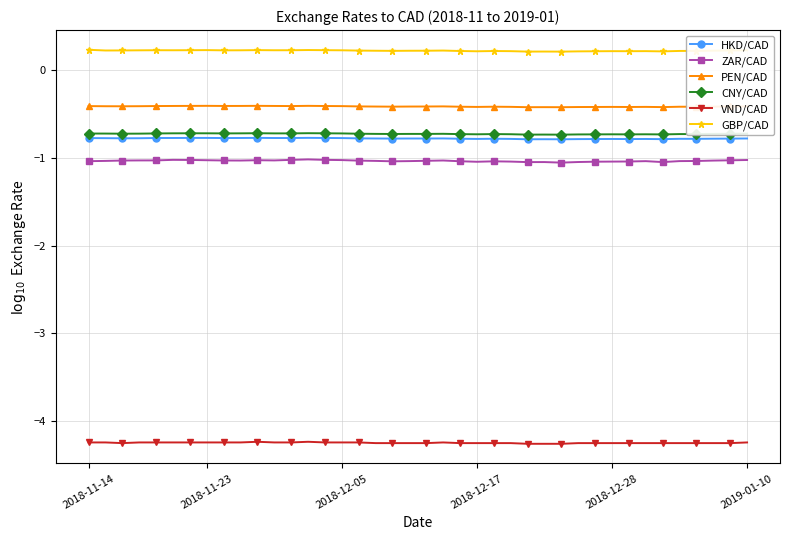

At how many categories does at least one series exceed 0?

40